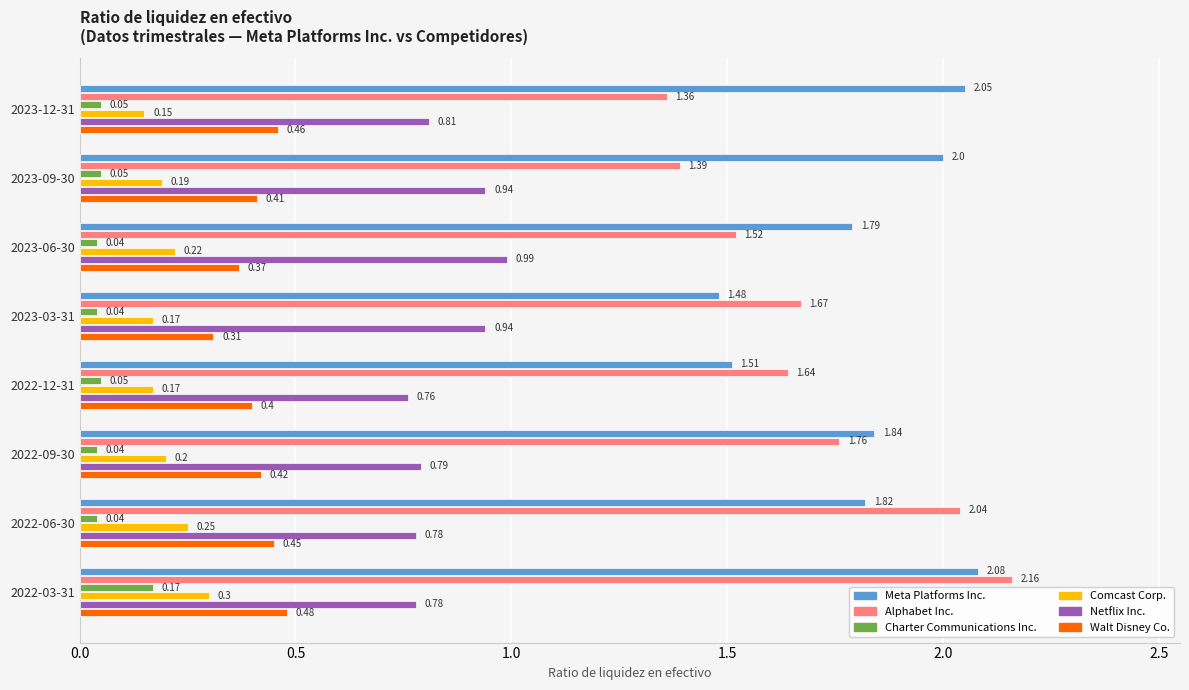

Between 2023-06-30 and 2022-06-30, which series saw the biggest shift?

Alphabet Inc.